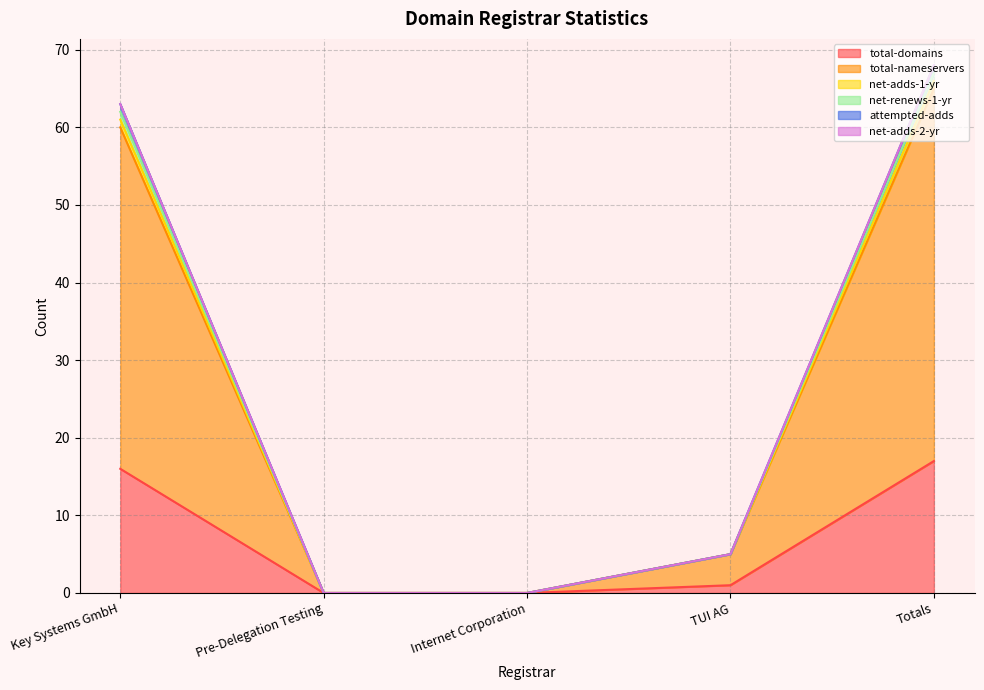

At Internet Corporation, list the series in order from smallest to largest.

total-domains, total-nameservers, net-adds-1-yr, net-renews-1-yr, attempted-adds